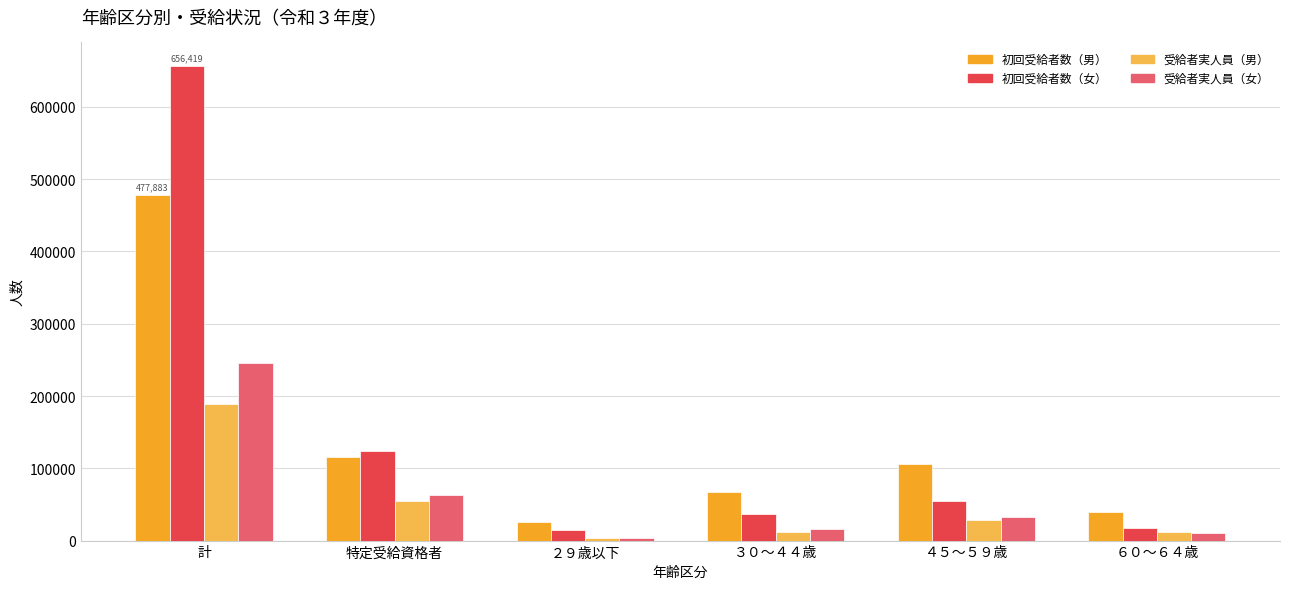

What is the spread (max minus min) of values at 特定受給資格者?

68308